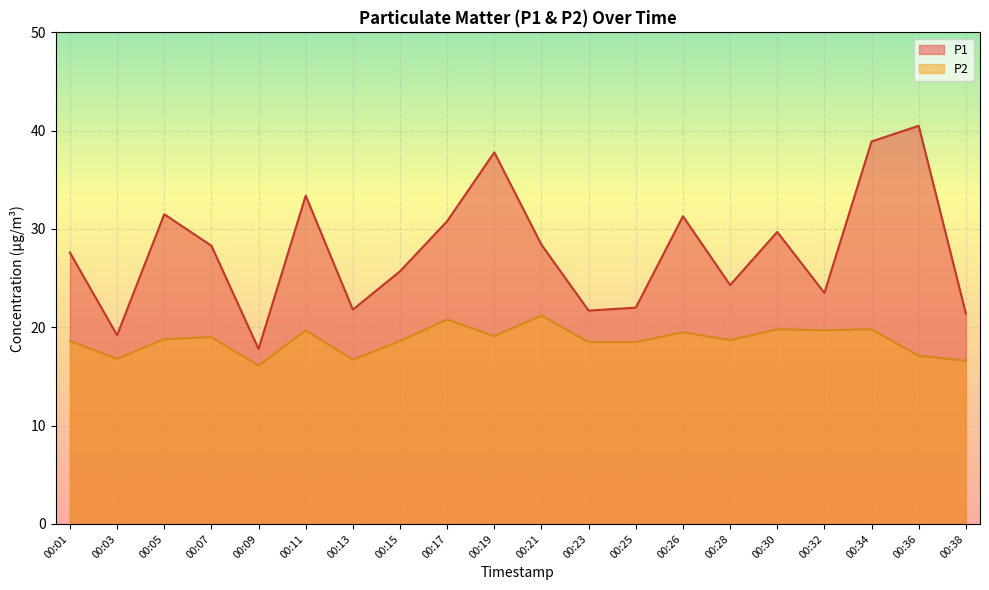

Does the chart display data point markers on the line(s)?

No